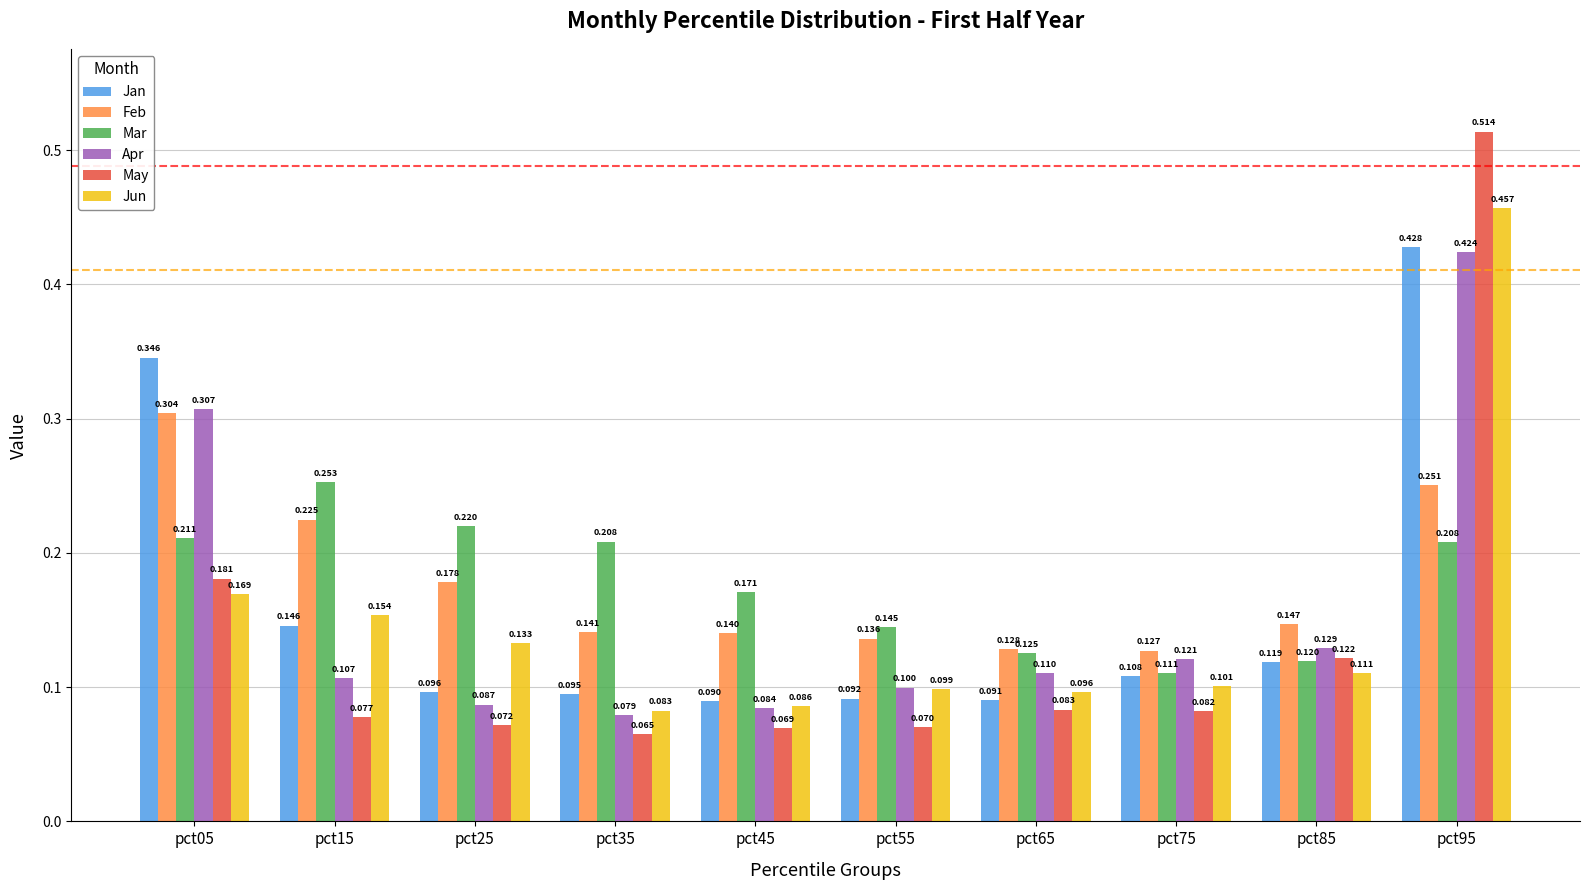

Is the value of Jan at pct85 greater than the value of May at pct25?

Yes